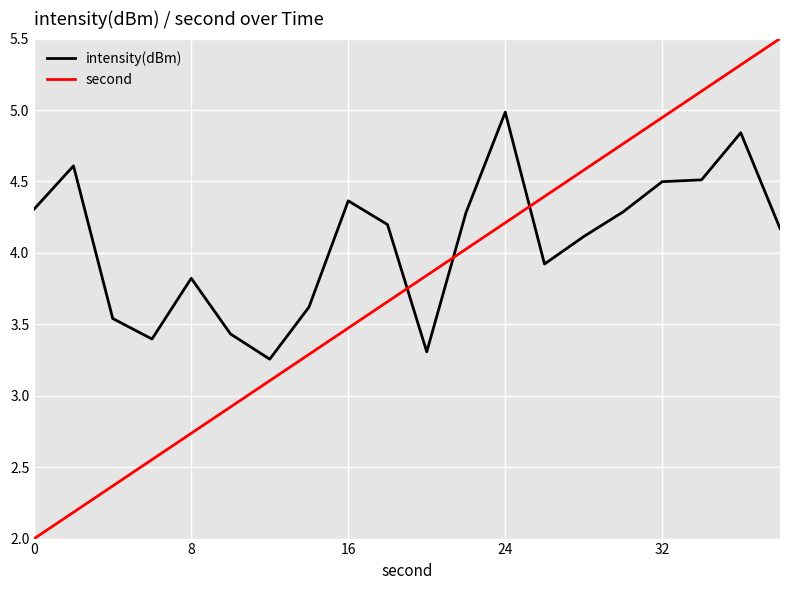

Which series has the largest total across all categories?

intensity(dBm)